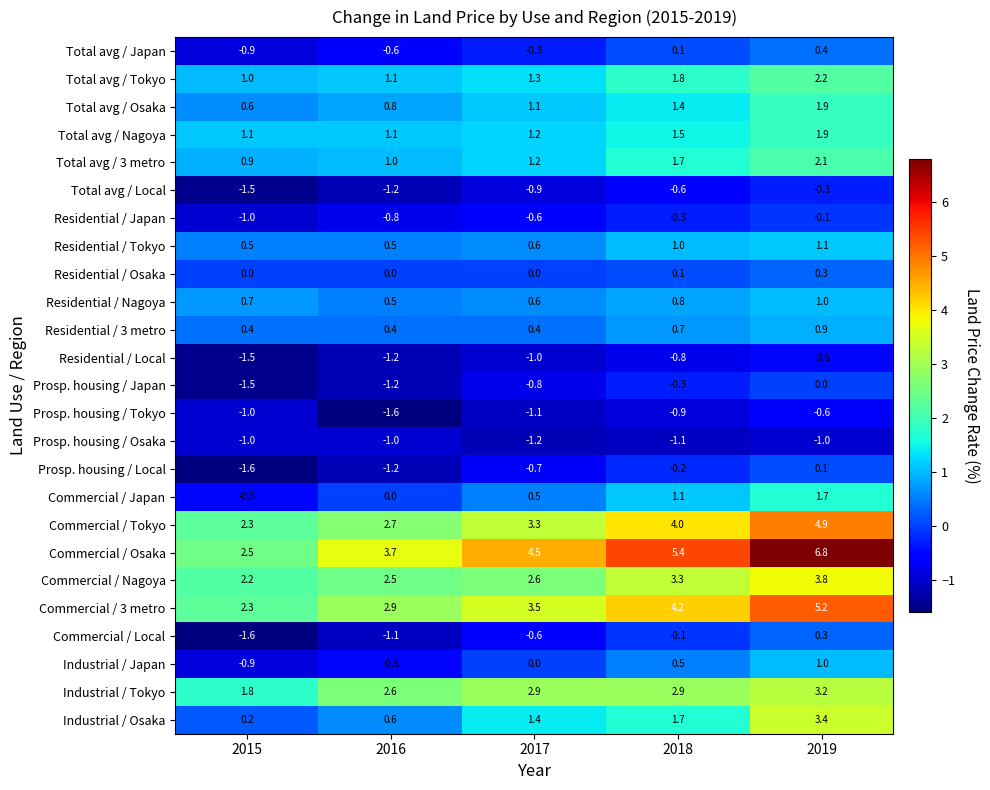

Which category has the highest value in the Residential / Local series?

2019